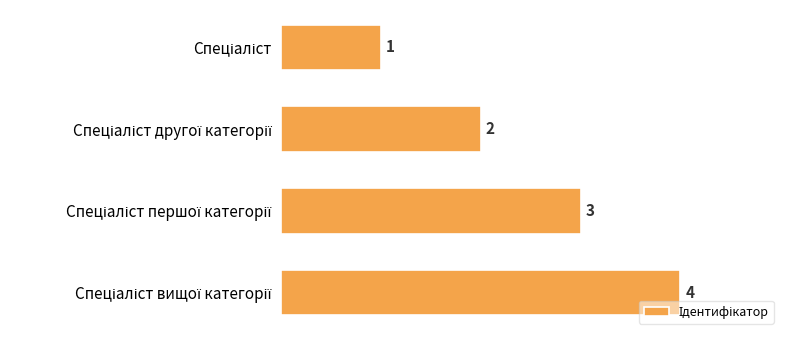

What is the difference between the maximum and minimum values?

3